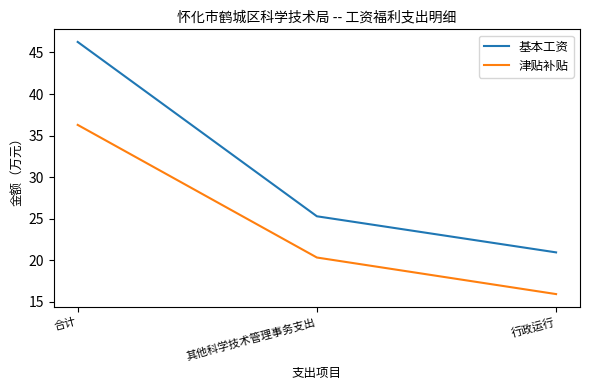

List the series in order of their peak value, lowest first.

津贴补贴, 基本工资